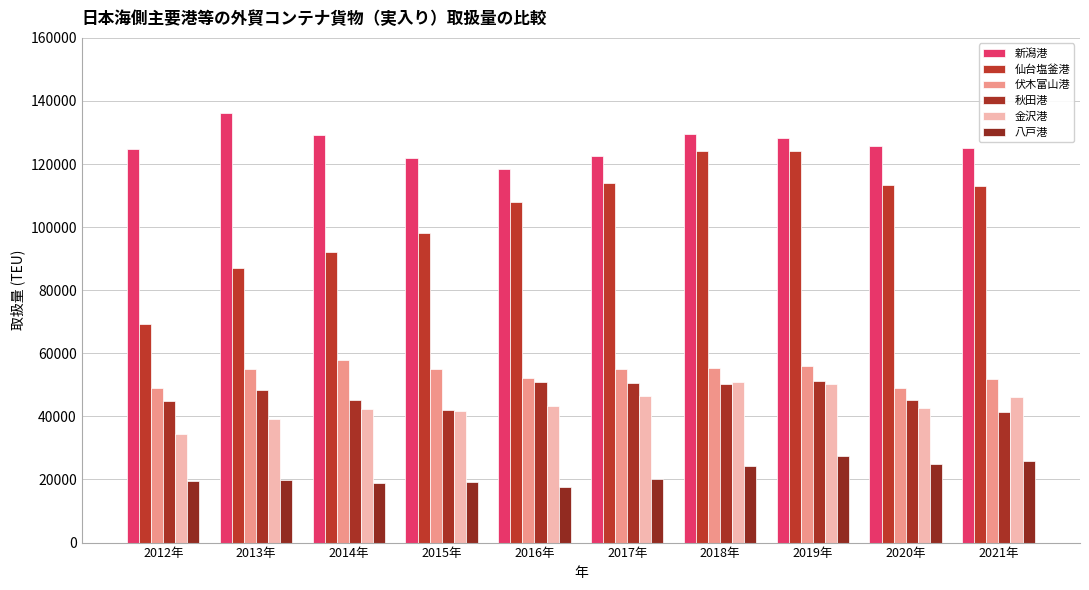

How many categories are shown in the chart?

10